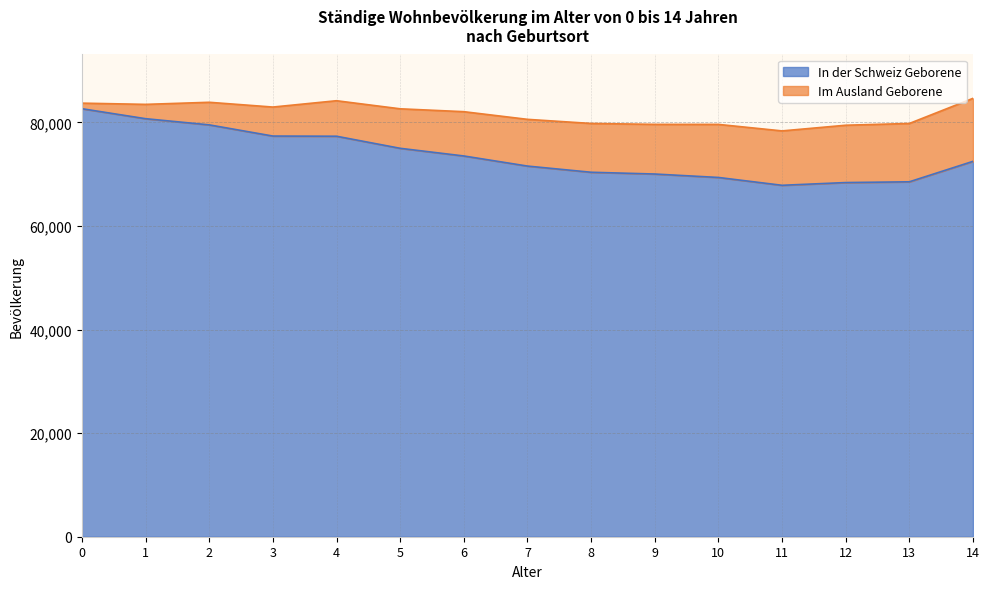

What is the change in value from 4 to 5?

-2333